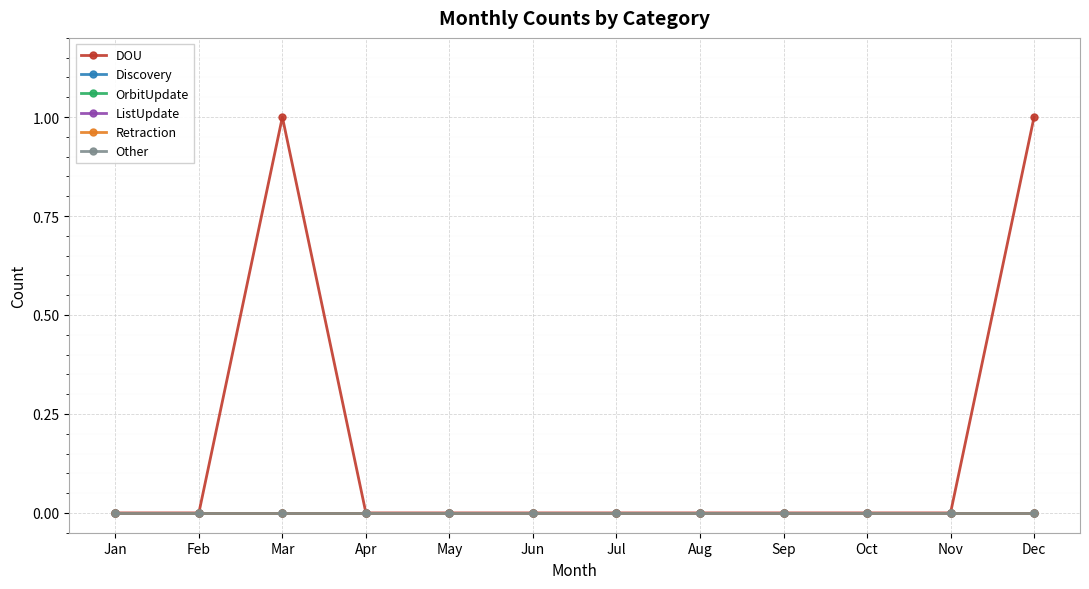

Rank the series by their maximum value, from lowest to highest.

Discovery, OrbitUpdate, ListUpdate, Retraction, Other, DOU